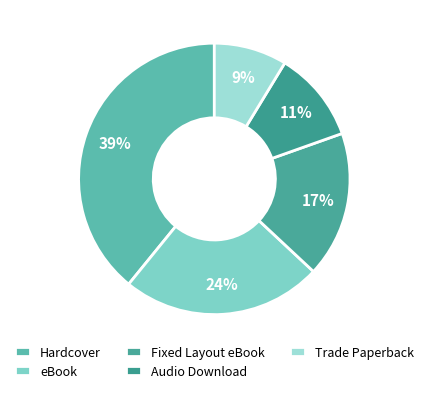

How many segments does this pie chart have?

5